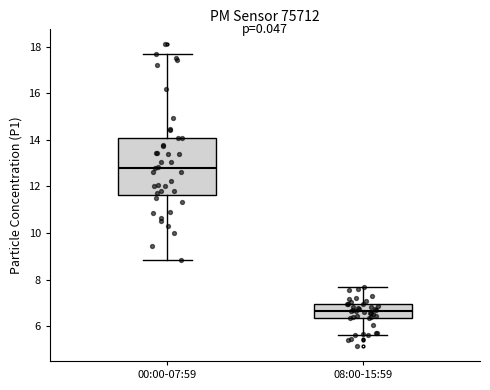

Comparing the boxes themselves (not the whiskers), which one is the tallest?

00:00-07:59